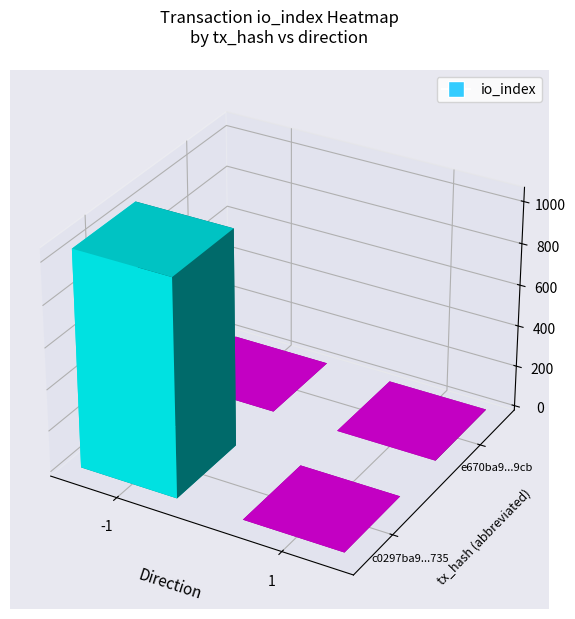

What is the maximum value for c0297ba9ebbc44518a6dbb18a696b79a855d735?

1045